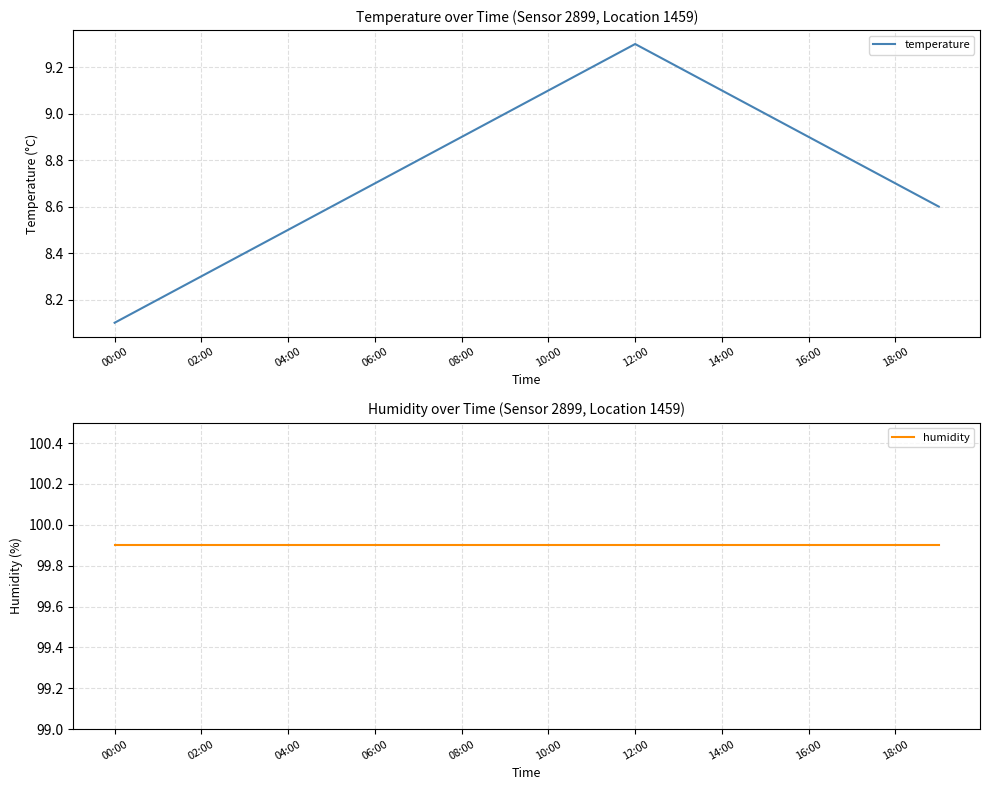

Rank the series by their maximum value, from highest to lowest.

humidity, temperature